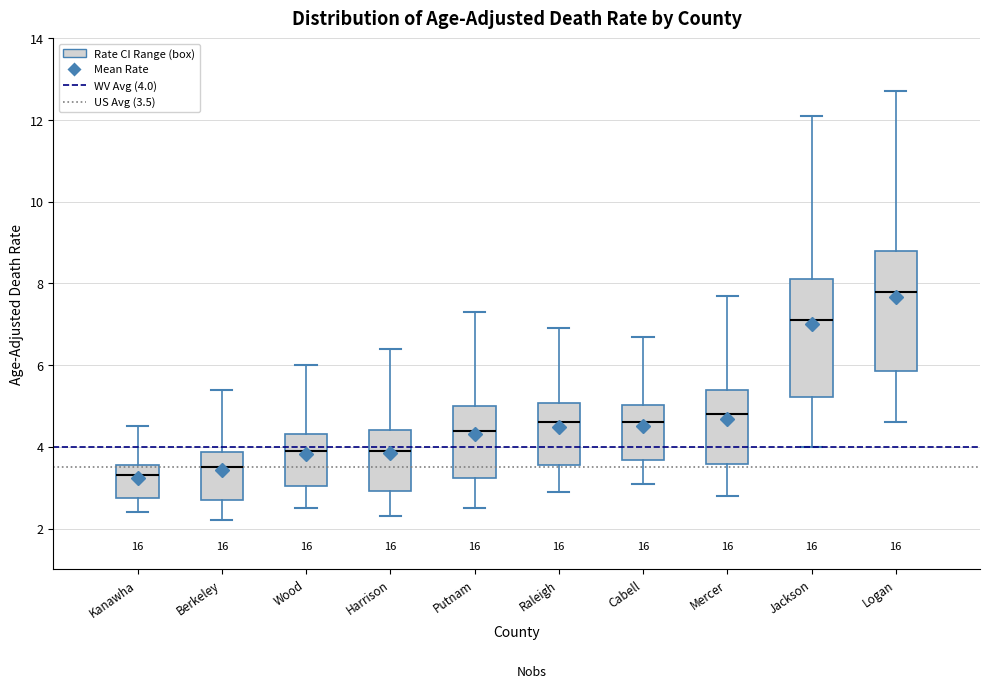

Reading left to right, read every box against the y-axis: the position of its median line, the range the box covers, and the ends of its whiskers. The values are not printed on the chart, so give them approximately, as read against the axis.

Kanawha: median 3.4, box 2.8 to 3.6, whiskers 2.4 to 4.6
Berkeley: median 3.6, box 2.8 to 3.8, whiskers 2.2 to 5.4
Wood: median 4.0, box 3.0 to 4.4, whiskers 2.6 to 6.0
Harrison: median 4.0, box 3.0 to 4.4, whiskers 2.4 to 6.4
Putnam: median 4.4, box 3.2 to 5.0, whiskers 2.6 to 7.4
Raleigh: median 4.6, box 3.6 to 5.0, whiskers 3.0 to 7.0
Cabell: median 4.6, box 3.6 to 5.0, whiskers 3.2 to 6.8
Mercer: median 4.8, box 3.6 to 5.4, whiskers 2.8 to 7.8
Jackson: median 7.2, box 5.2 to 8.2, whiskers 4.0 to 12.2
Logan: median 7.8, box 5.8 to 8.8, whiskers 4.6 to 12.8